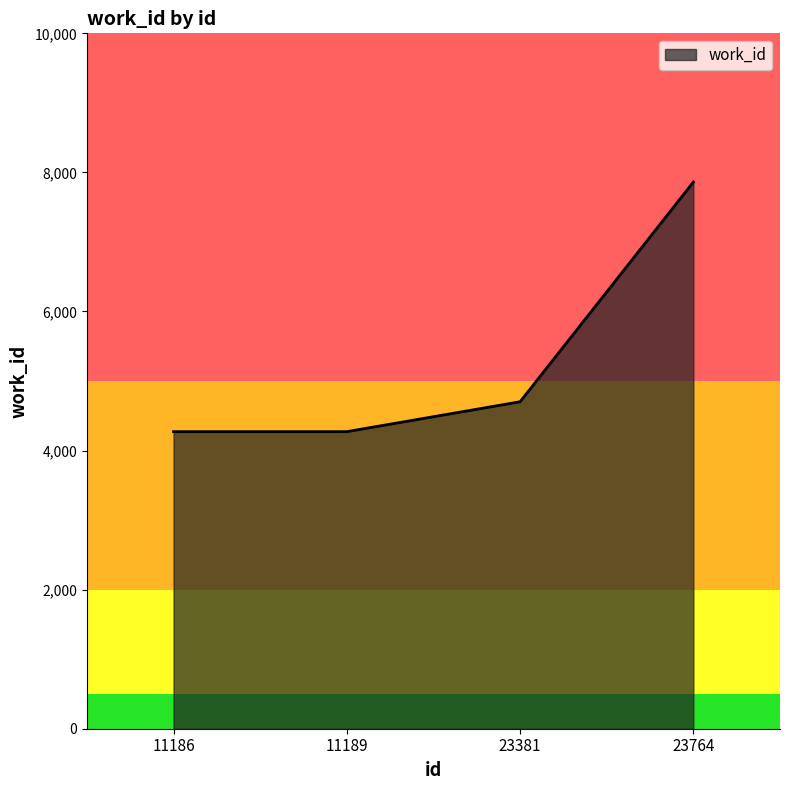

The chart shows a value of 2148 at 11186. True or false?

False